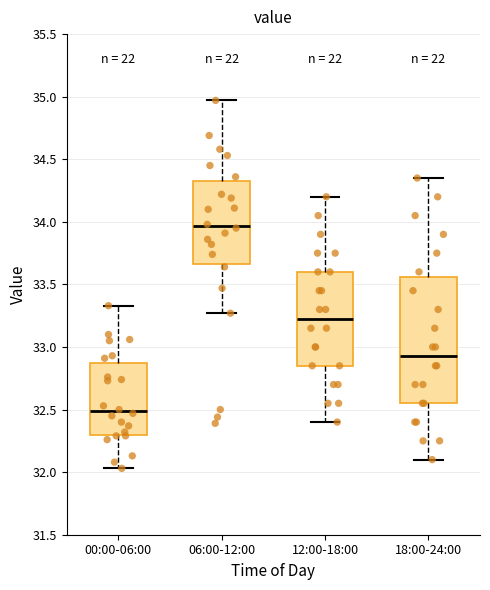

Which box's median line is the lowest?

00:00-06:00